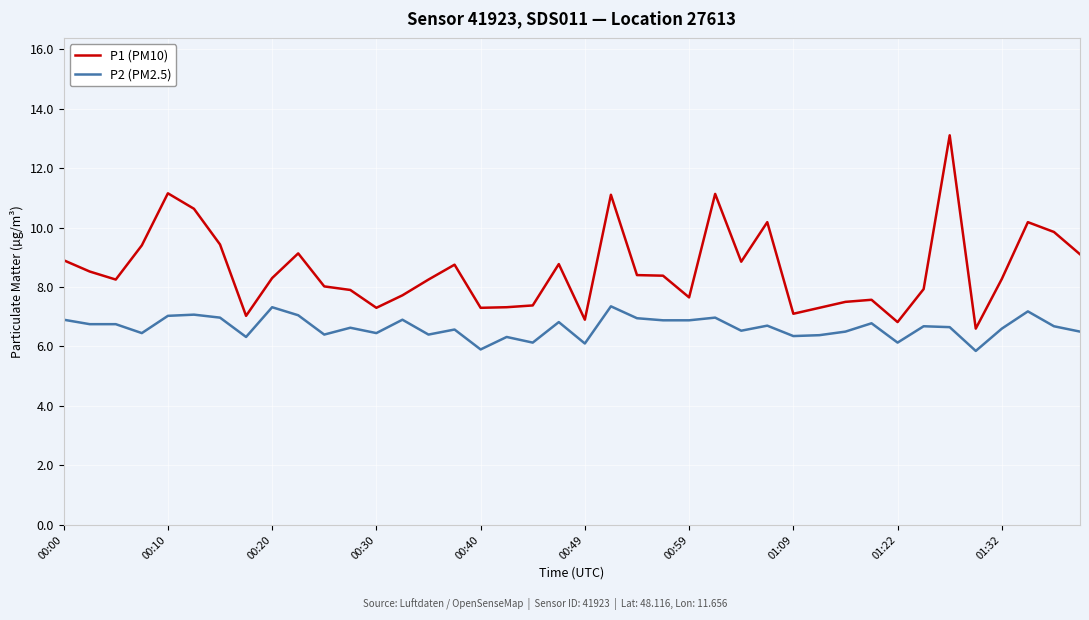

Which series has the largest range (max minus min)?

P1 (PM10)